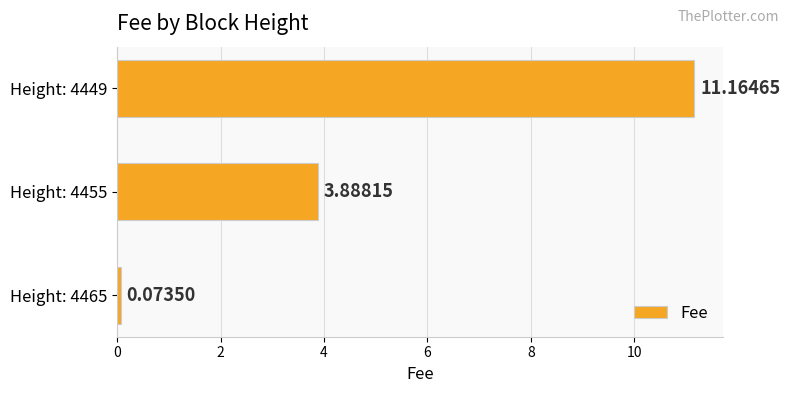

List the labels in order of value, largest first.

Height: 4449, Height: 4455, Height: 4465